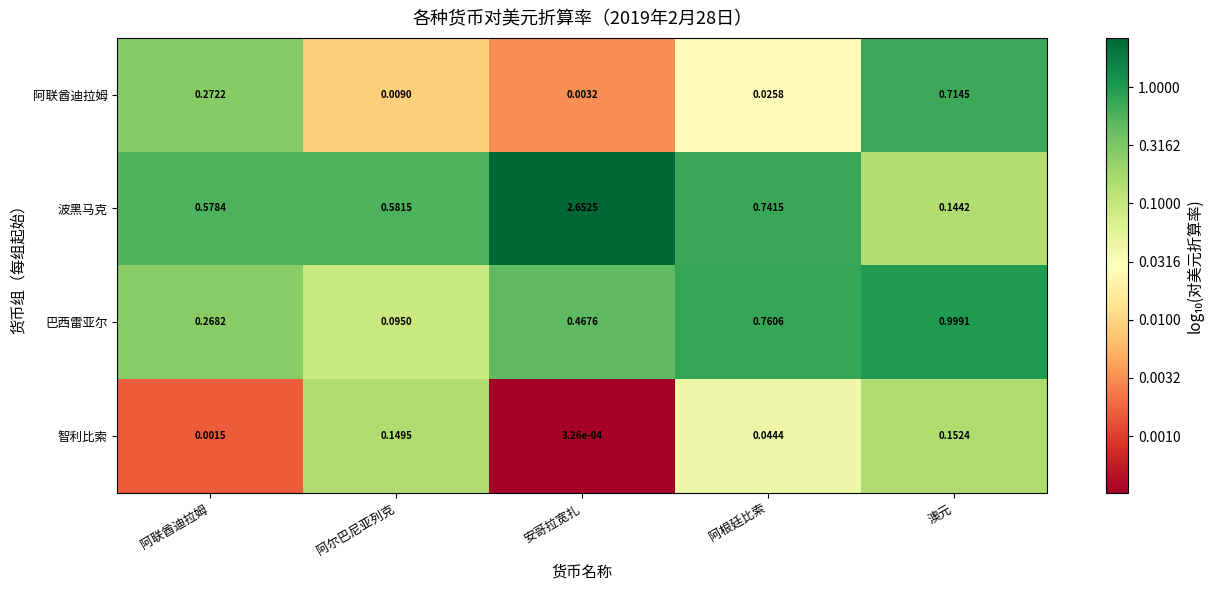

At which category does the chart reach its peak across all series?

安哥拉宽扎